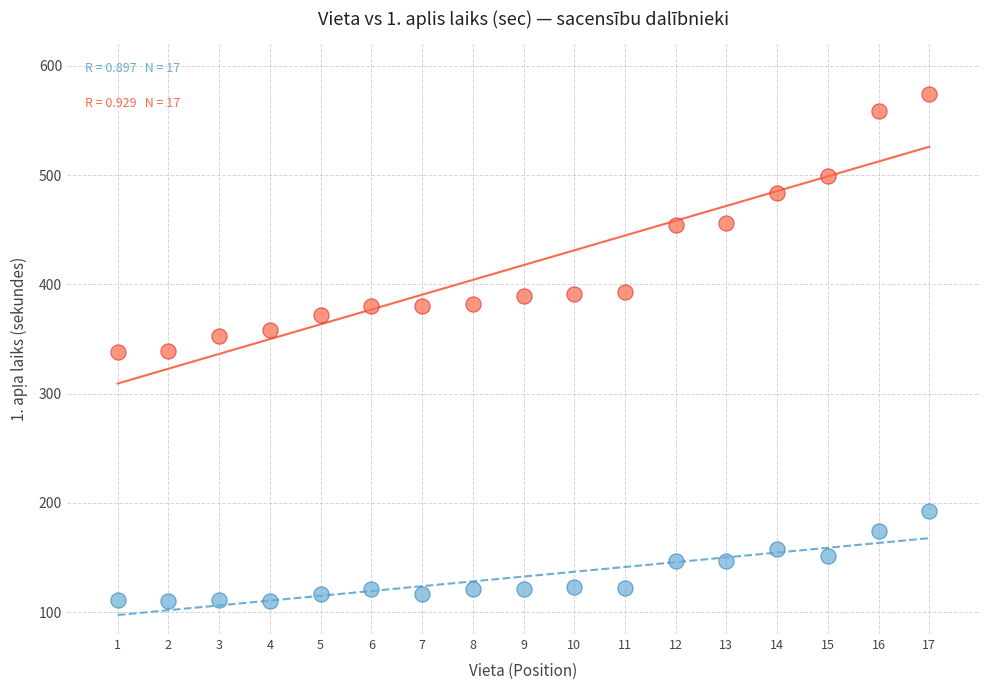

Across all data points, what is the range of Y values (max minus min)?

464